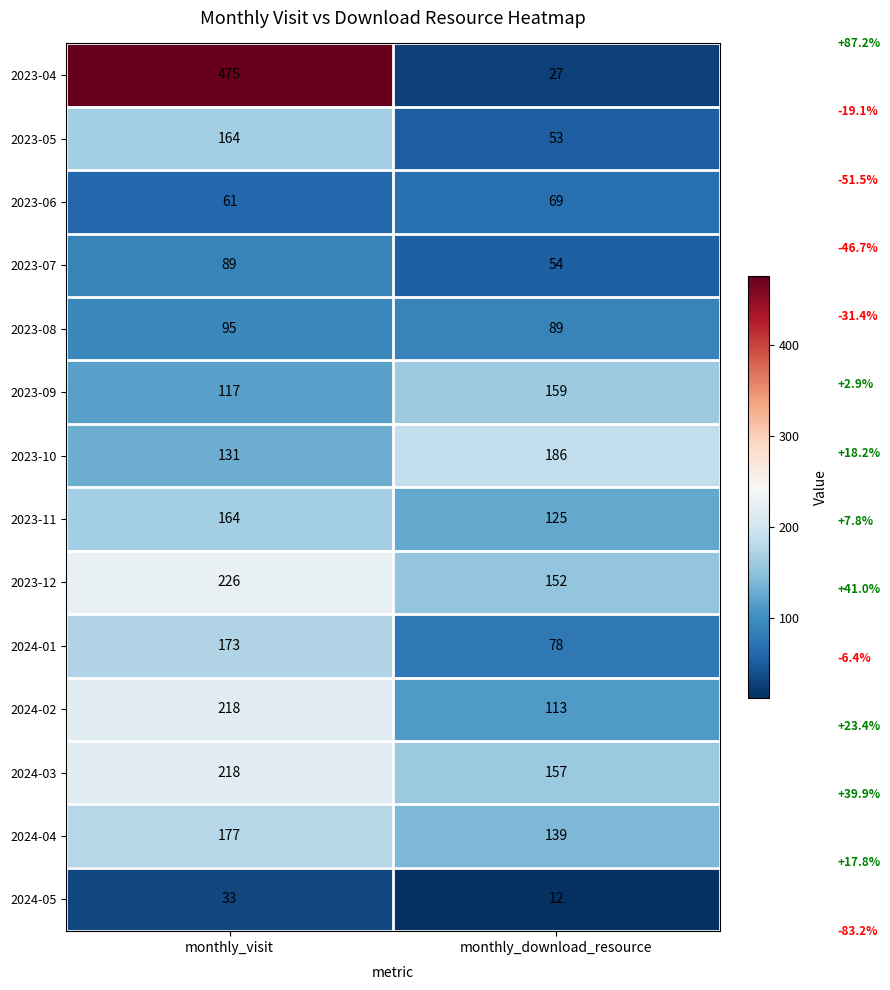

At which category is the sum across all series the highest?

monthly_visit